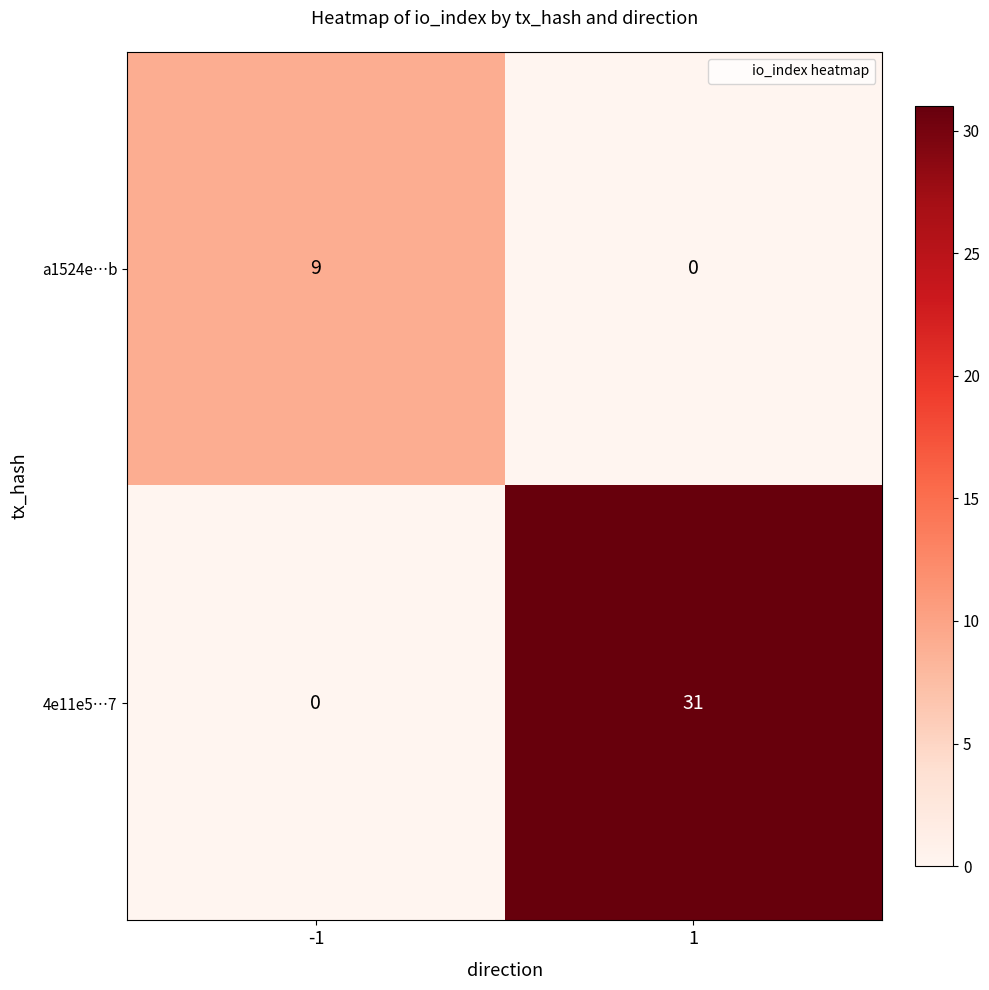

What is the sum of the a1524e…b values at 1 and -1?

9